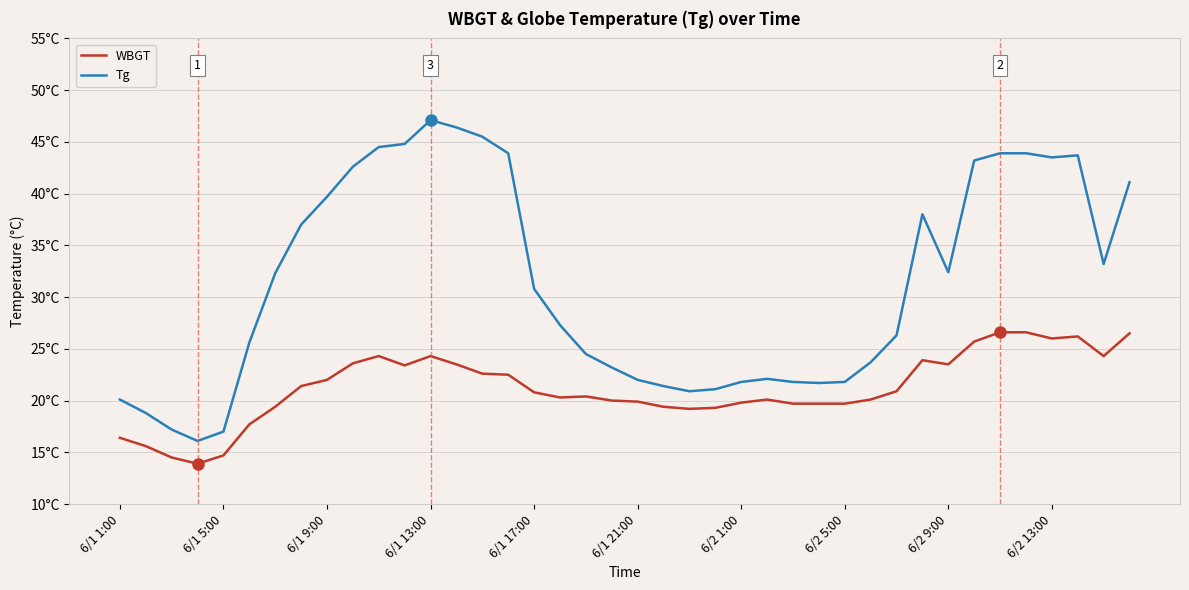

What are all the series names shown in the legend?

WBGT, Tg